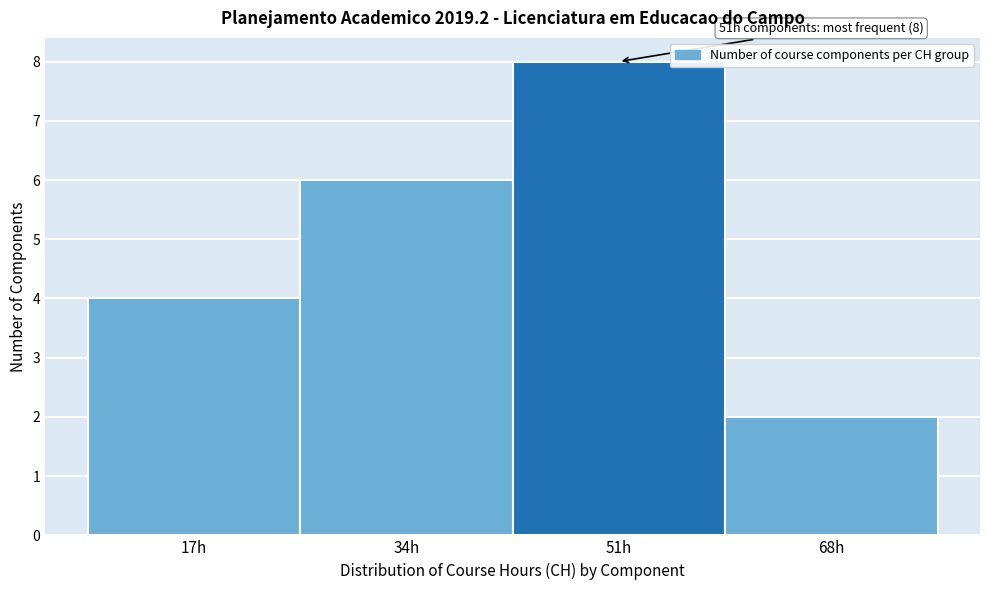

Reading left to right, list all the values displayed in this chart.

17h=4	34h=6	51h=8	68h=2